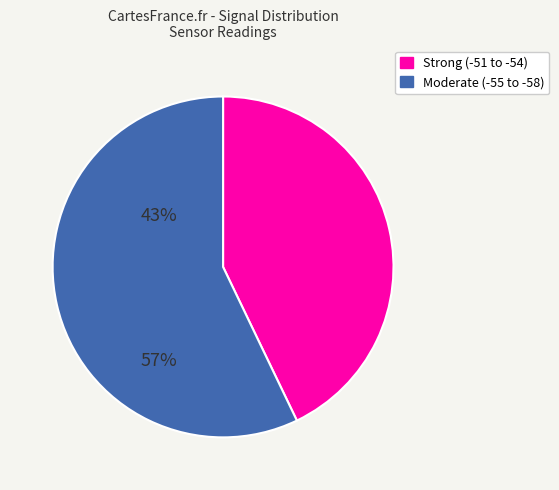

Count the number of slices in the pie.

2